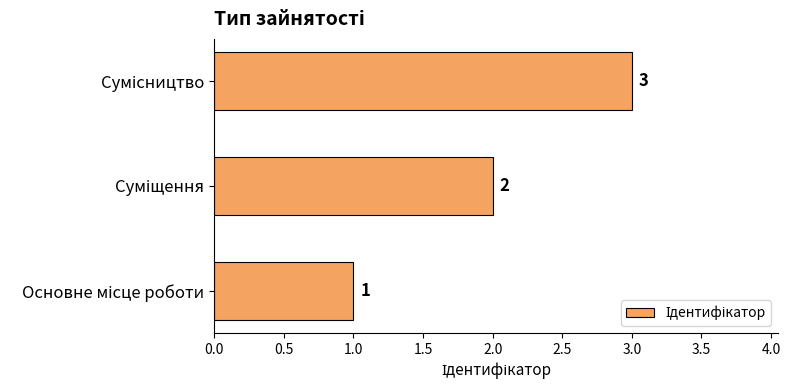

What is the maximum value shown in the chart?

3